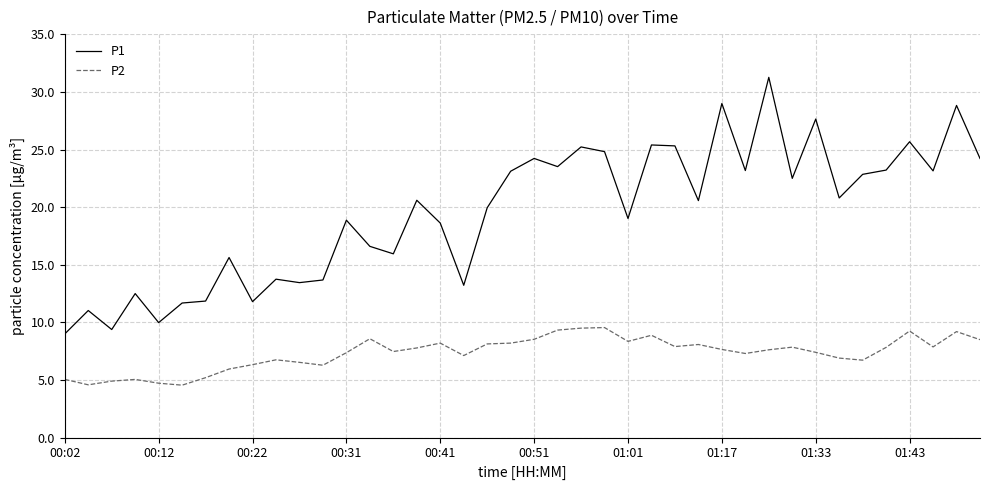

True or false: P1 and P2 cross at least once.

False